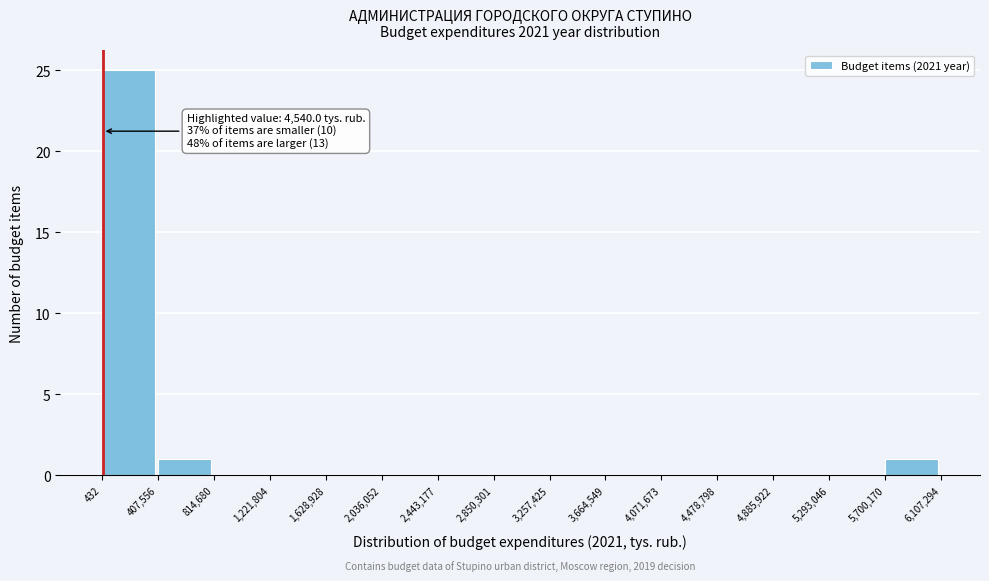

Which range on the x-axis has the tallest bar?

432 to 407,556